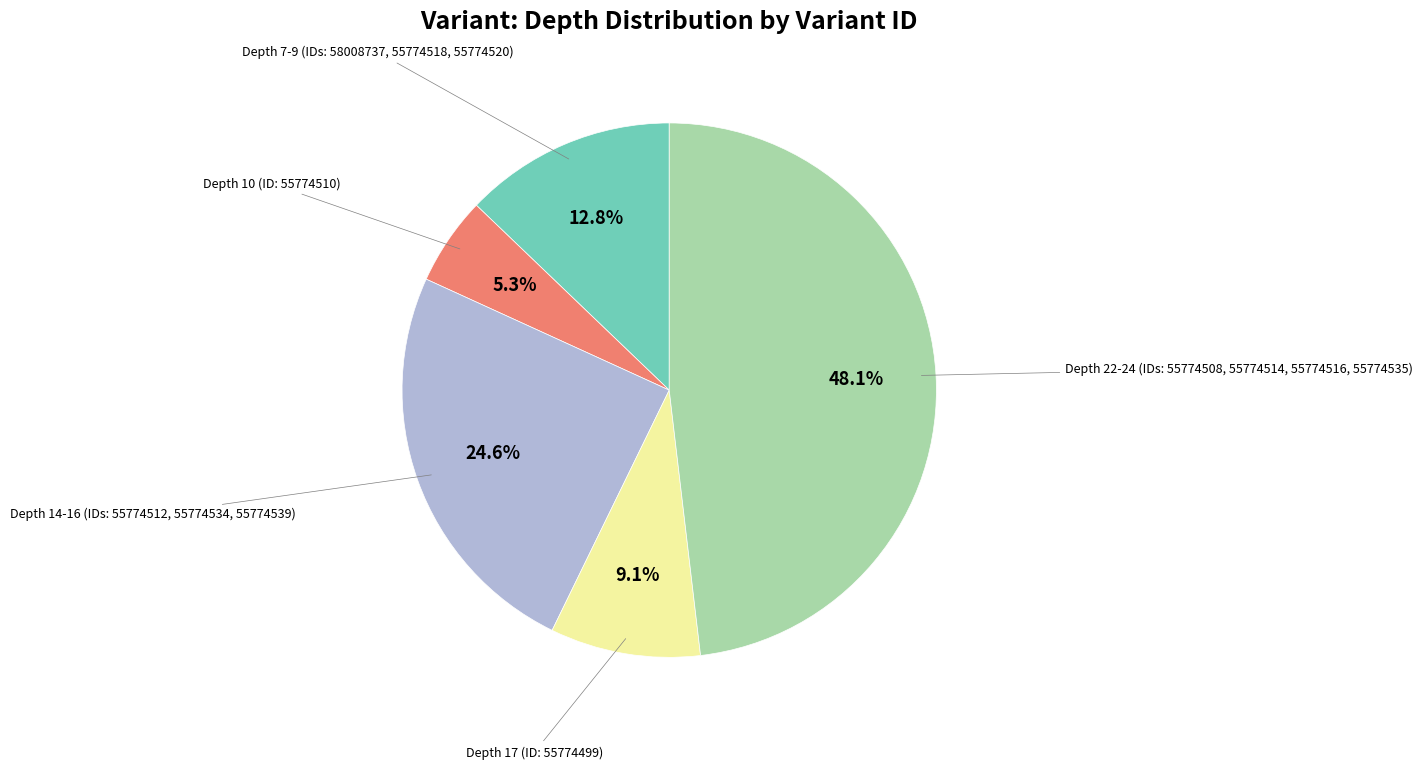

Is there a majority slice in this chart?

No